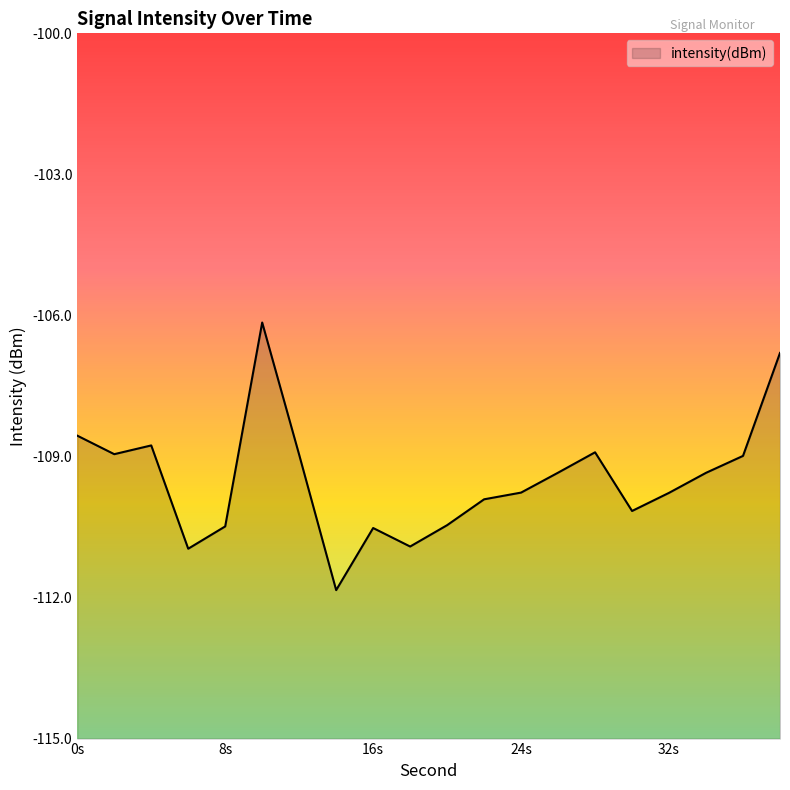

The chart shows a value of -67.7 at 0s. True or false?

False